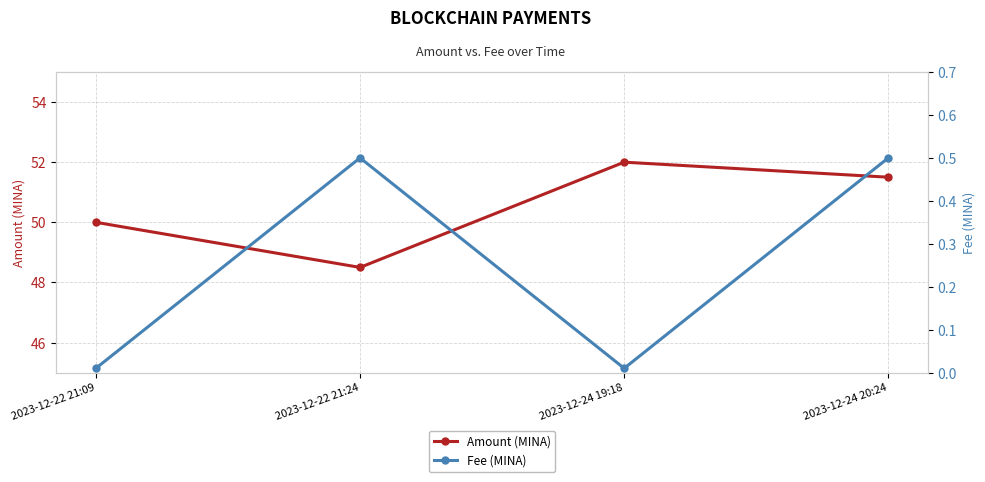

What are all the series names shown in the legend?

Amount (MINA), Fee (MINA)